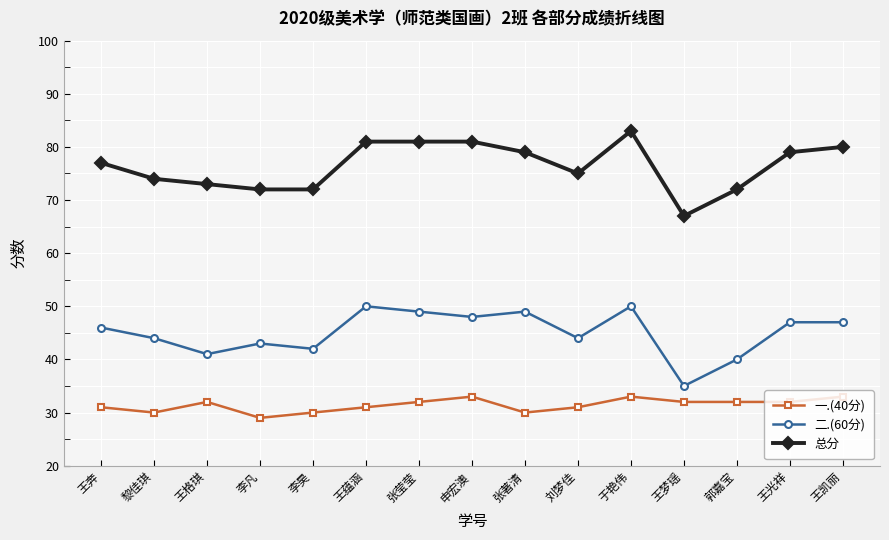

True or false: 总分 and 二.(60分) cross at least once.

False